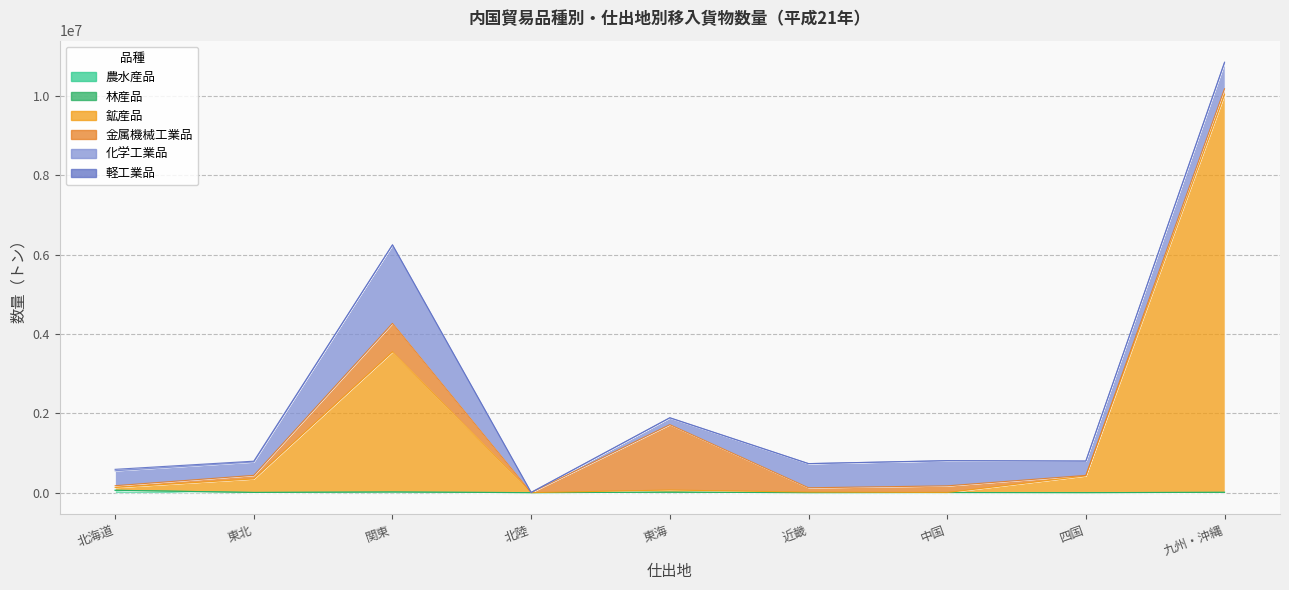

Reading left to right, transcribe all the data shown in this chart.

農水産品: 北海道=59571	東北=4546	関東=15799	北陸=0	東海=10381	近畿=141	中国=2997	四国=0	九州・沖縄=8100
林産品: 北海道=34	東北=756	関東=850	北陸=0	東海=0	近畿=0	中国=0	四国=0	九州・沖縄=0
鉱産品: 北海道=69885	東北=340658	関東=3534549	北陸=0	東海=54900	近畿=12912	中国=0	四国=422246	九州・沖縄=10030033
金属機械工業品: 北海道=45437	東北=89641	関東=717937	北陸=57	東海=1649626	近畿=109740	中国=168265	四国=12655	九州・沖縄=145962
化学工業品: 北海道=377066	東北=337653	関東=1977800	北陸=5470	東海=169214	近畿=609154	中国=632043	四国=361657	九州・沖縄=653509
軽工業品: 北海道=35726	東北=20581	関東=2829	北陸=0	東海=5951	近畿=90	中国=5107	四国=0	九州・沖縄=17467